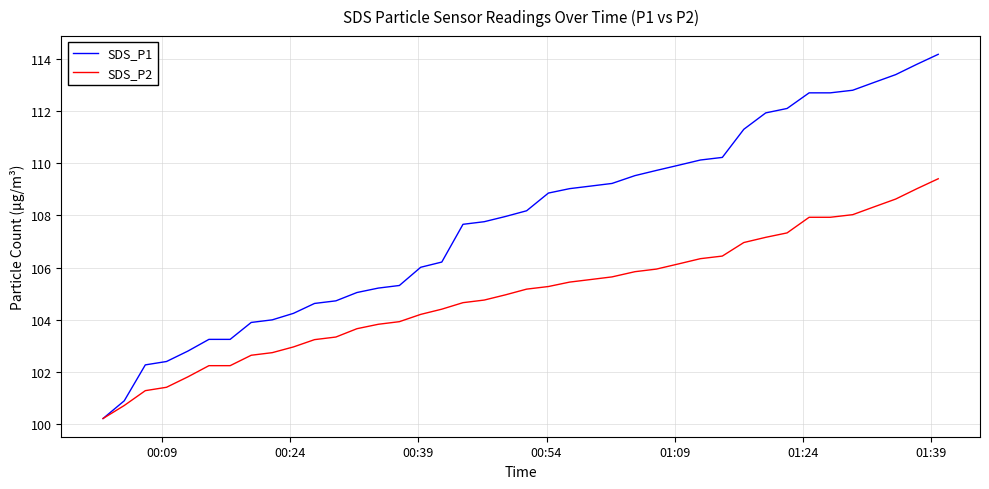

Which series has the widest spread of values?

SDS_P1